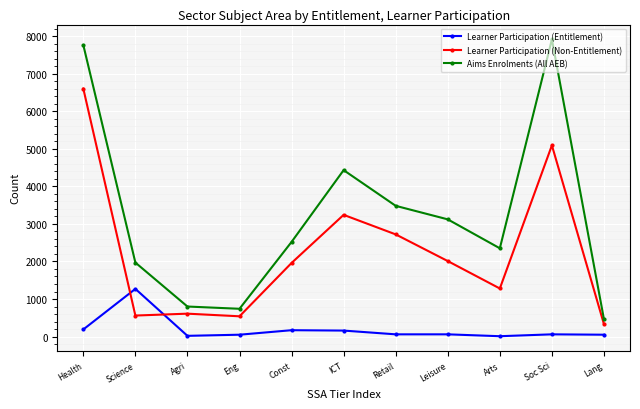

True or false: Learner Participation (Entitlement) and Aims Enrolments (All AEB) intersect in this chart.

False